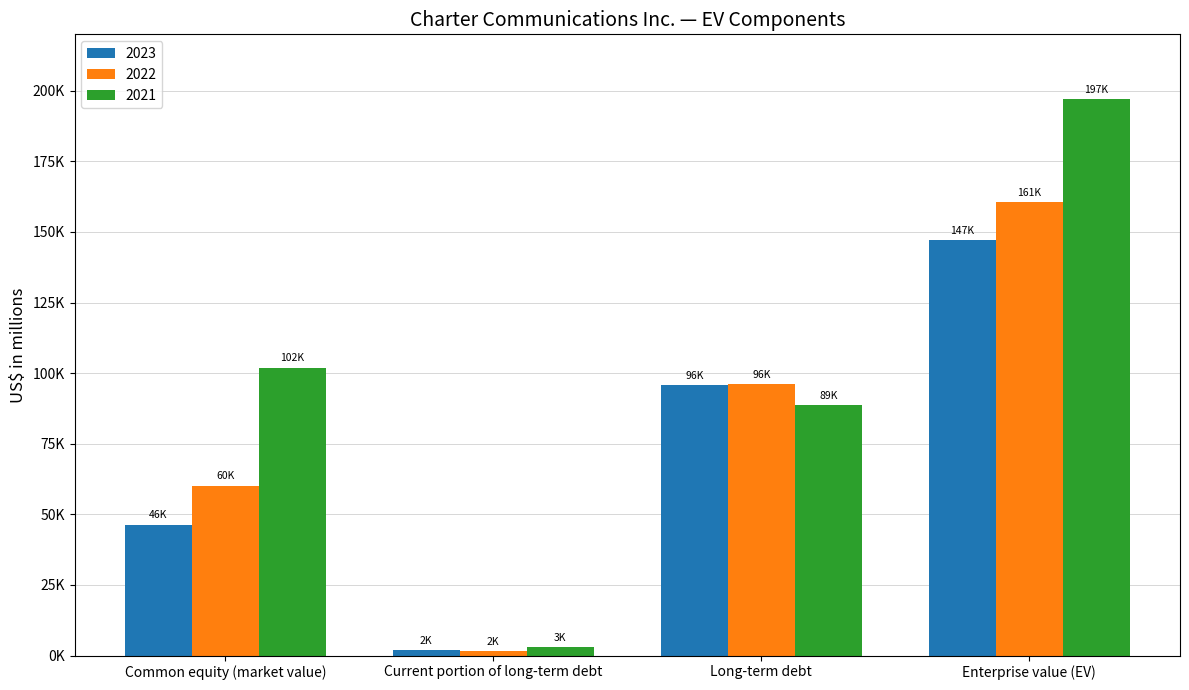

Rank the series at Current portion of long-term debt from highest to lowest value.

2021, 2023, 2022